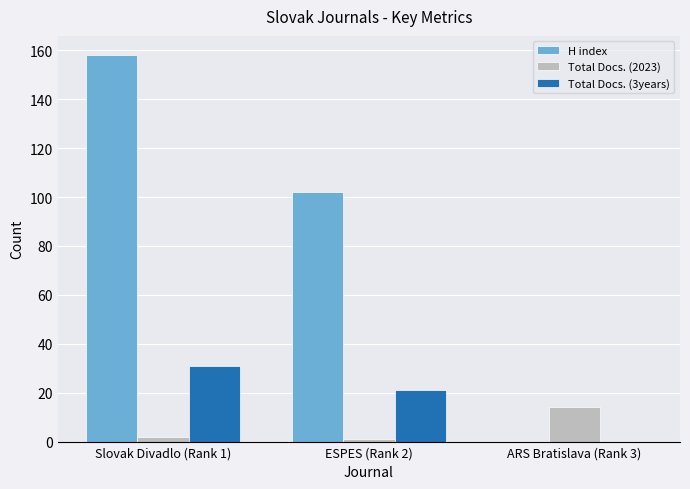

What is the total value across all series at ESPES (Rank 2)?

124